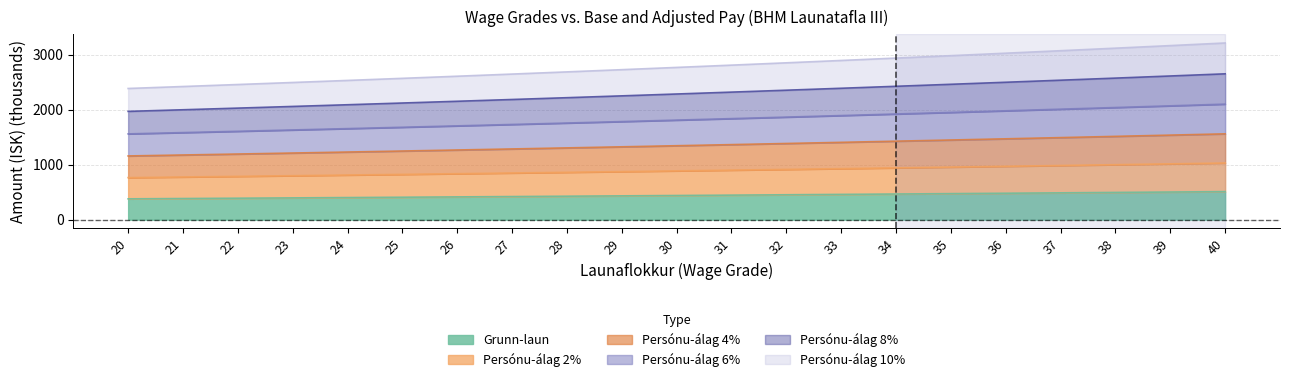

Reading left to right, transcribe all the data shown in this chart.

Grunn-laun: 378.3	384.0	389.8	395.6	401.6	407.6	413.7	419.9	426.2	432.6	439.1	445.7	452.4	459.1	466.0	473.0	480.1	487.3	494.6	502.0	509.6
Persónu-álag 2%: 764.3	775.7	787.4	799.2	811.2	823.3	835.7	848.2	860.9	873.8	886.9	900.3	913.8	927.5	941.4	955.5	969.8	984.4	999.1	1014.1	1029.3
Persónu-álag 4%: 1157.7	1175.1	1192.7	1210.6	1228.8	1247.2	1265.9	1284.9	1304.2	1323.7	1343.6	1363.7	1384.2	1405.0	1426.0	1447.4	1469.1	1491.2	1513.5	1536.3	1559.3
Persónu-álag 6%: 1558.8	1582.2	1605.9	1630.0	1654.4	1679.2	1704.4	1730.0	1755.9	1782.3	1809.0	1836.2	1863.7	1891.7	1920.0	1948.8	1978.1	2007.7	2037.8	2068.4	2099.4
Persónu-álag 8%: 1967.4	1996.9	2026.8	2057.3	2088.1	2119.4	2151.2	2183.5	2216.2	2249.5	2283.2	2317.5	2352.2	2387.5	2423.3	2459.7	2496.6	2534.0	2572.0	2610.6	2649.8
Persónu-álag 10%: 2383.6	2419.3	2455.6	2492.4	2529.8	2567.8	2606.3	2645.4	2685.1	2725.3	2766.2	2807.7	2849.8	2892.6	2936.0	2980.0	3024.7	3070.1	3116.1	3162.9	3210.3